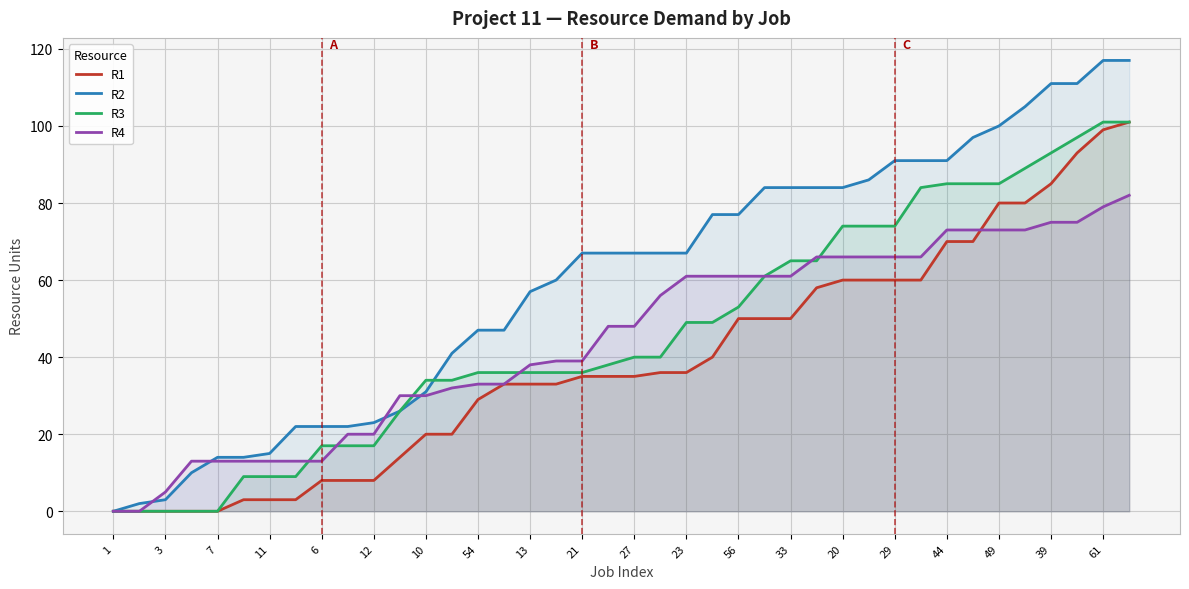

Which series has the largest total across all categories?

R2